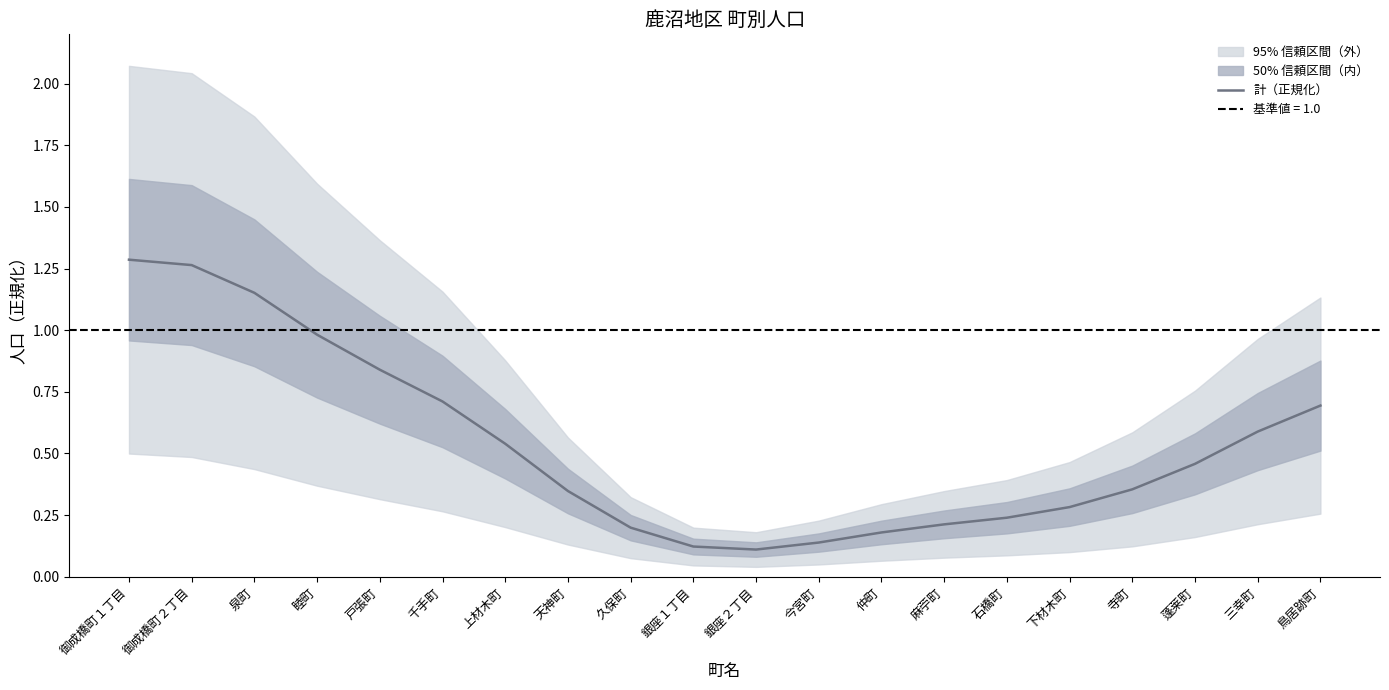

Is it true that the value at 御成橋町２丁目 is 1.3?

True